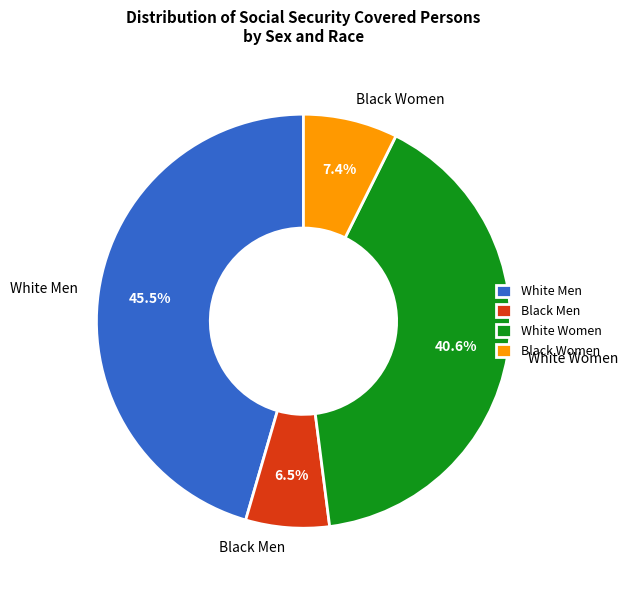

Does any single category account for the majority?

No